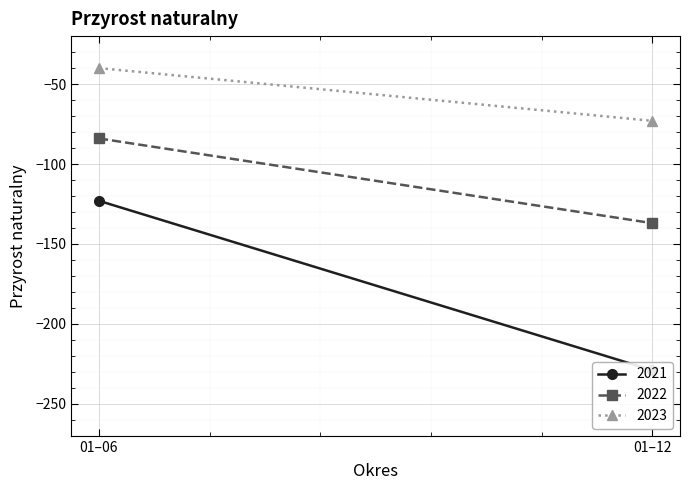

What is the value of the 2021 point at the 1st from the left?

-123